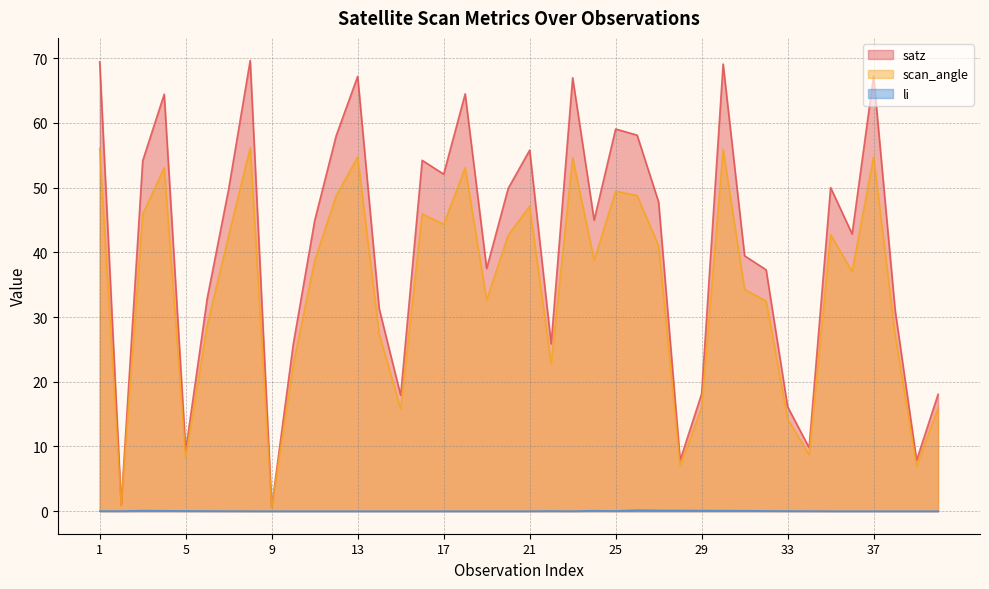

Reading right to left, transcribe all the data shown in this chart.

satz: 18.1	7.9	31.1	67.3	42.9	50.0	9.8	16.1	37.3	39.5	69.1	18.1	7.9	47.8	58.1	59.1	45.0	67.0	25.9	55.8	49.9	37.5	64.5	52.1	54.2	17.9	31.3	67.2	58.0	44.9	25.7	0.6	69.7	49.8	32.9	9.4	64.5	54.2	0.9	69.5
scan_angle: 15.9	7.0	27.2	54.8	37.0	42.8	8.7	14.3	32.5	34.3	55.9	16.0	7.0	41.0	48.8	49.5	38.8	54.6	22.7	47.1	42.6	32.6	53.1	44.3	46.0	15.8	27.4	54.8	48.7	38.7	22.6	0.5	56.2	42.6	28.8	8.3	53.1	45.9	0.8	56.0
li: 0.0	0.0	0.0	0.0	0.0	0.0	0.0	0.0	0.0	0.1	0.1	0.1	0.1	0.1	0.2	0.0	0.1	0.0	0.0	0.0	0.0	0.0	0.0	0.0	0.0	0.0	0.0	0.0	0.0	0.0	0.0	0.0	0.0	0.0	0.0	0.0	0.1	0.1	0.0	0.0